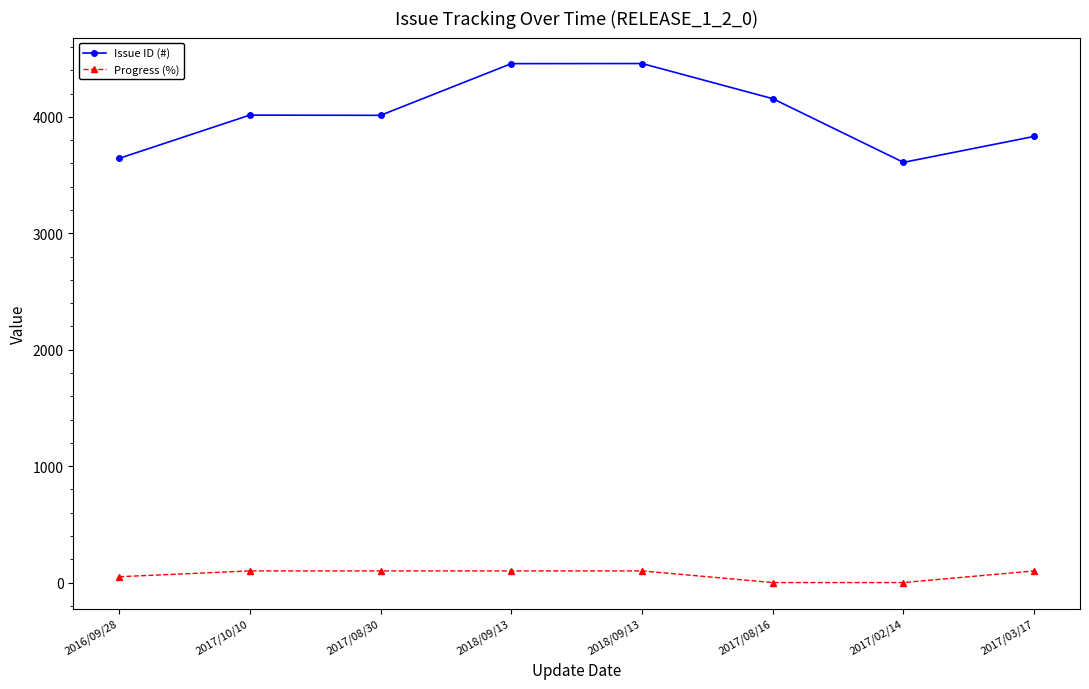

What are all the series names shown in the legend?

Issue ID (#), Progress (%)